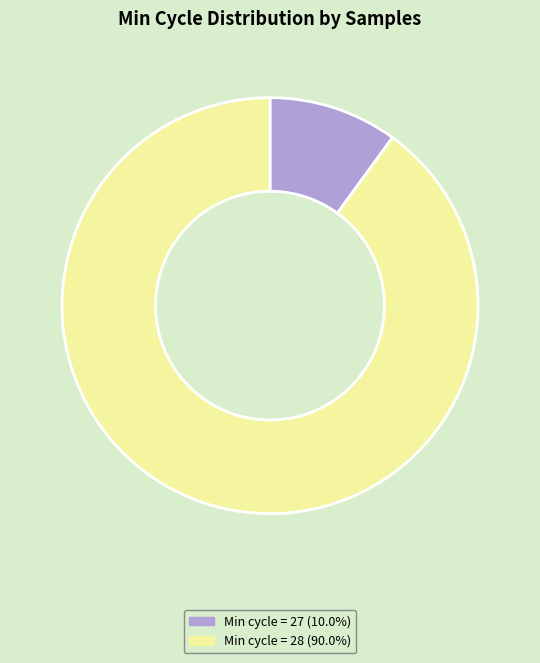

How many segments does this pie chart have?

2